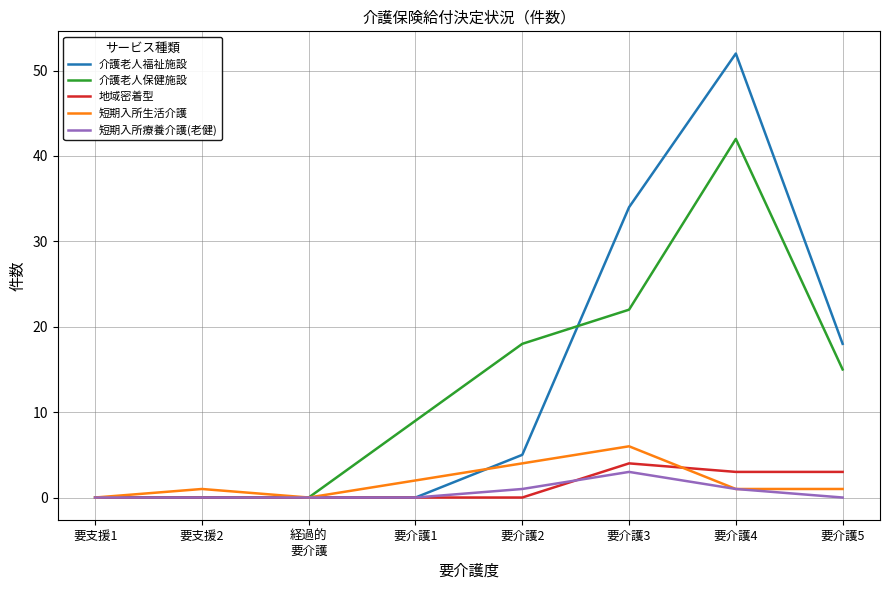

In 短期入所療養介護(老健), how many points are higher than both neighbors (excluding endpoints)?

1